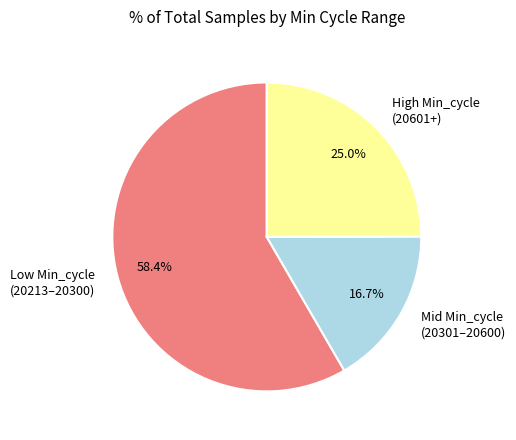

How many slices are in this pie chart?

3